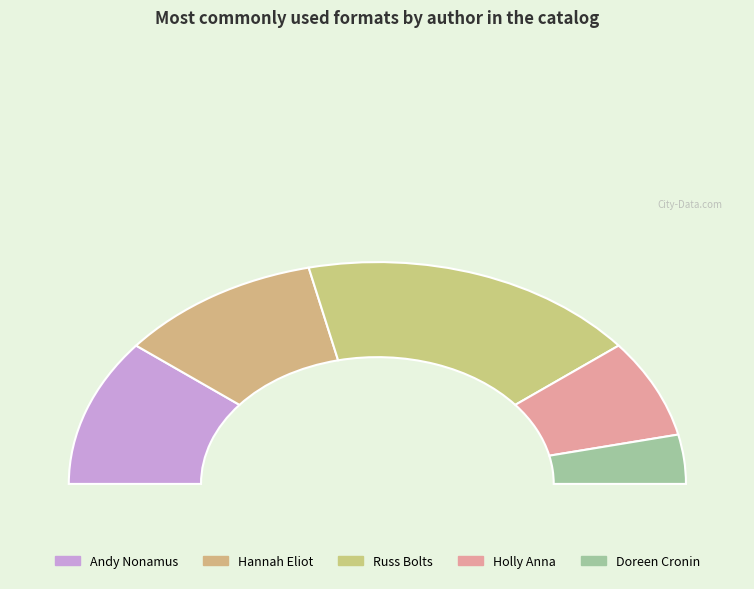

True or false: Hannah Eliot accounts for 15% of the total.

False